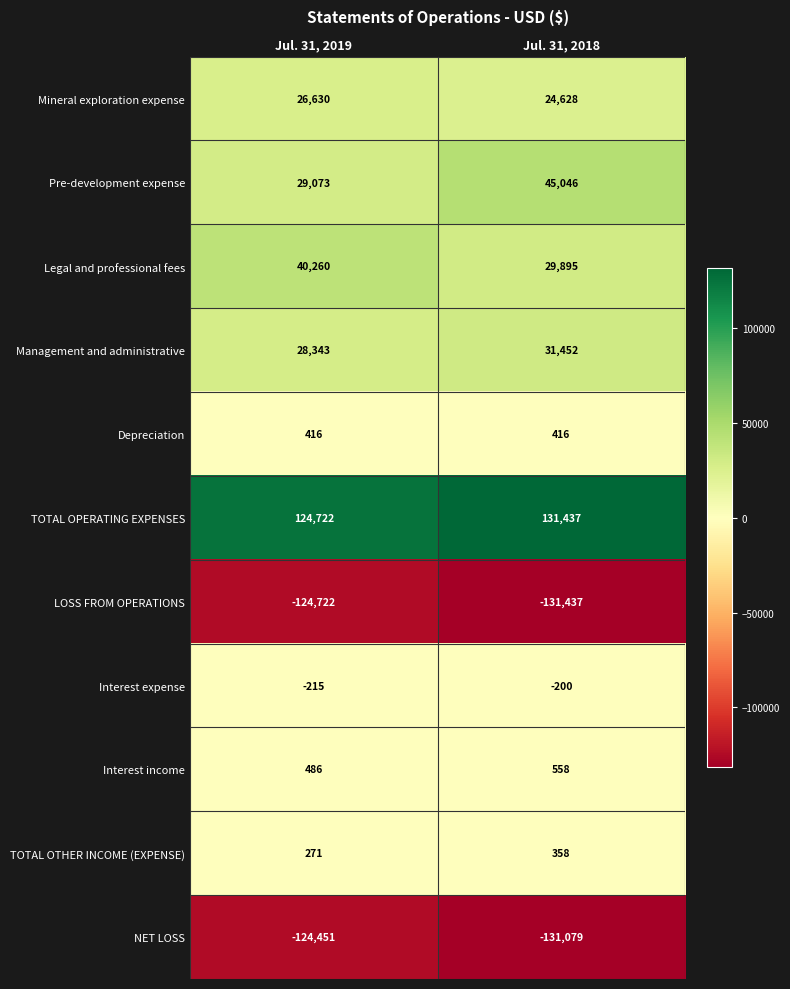

What is the difference between the maximum and minimum values in the Pre-development expense series?

15973